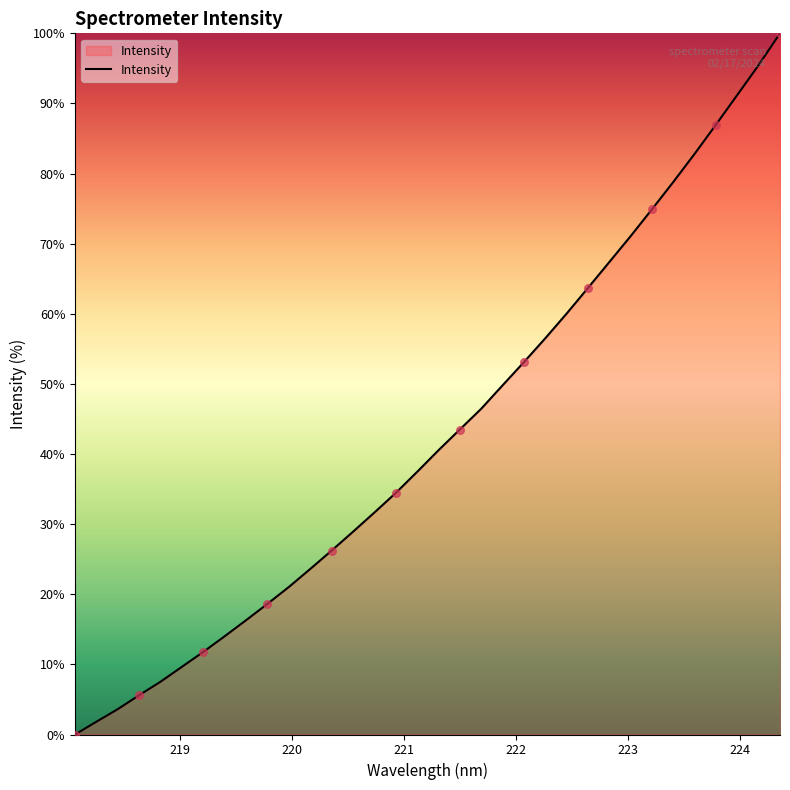

What is the difference between the maximum and minimum values?

100.0